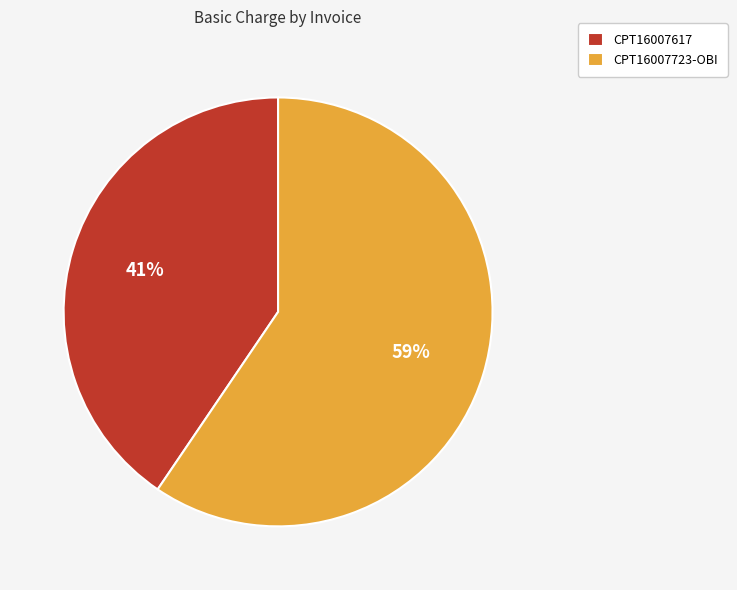

How many segments does this pie chart have?

2